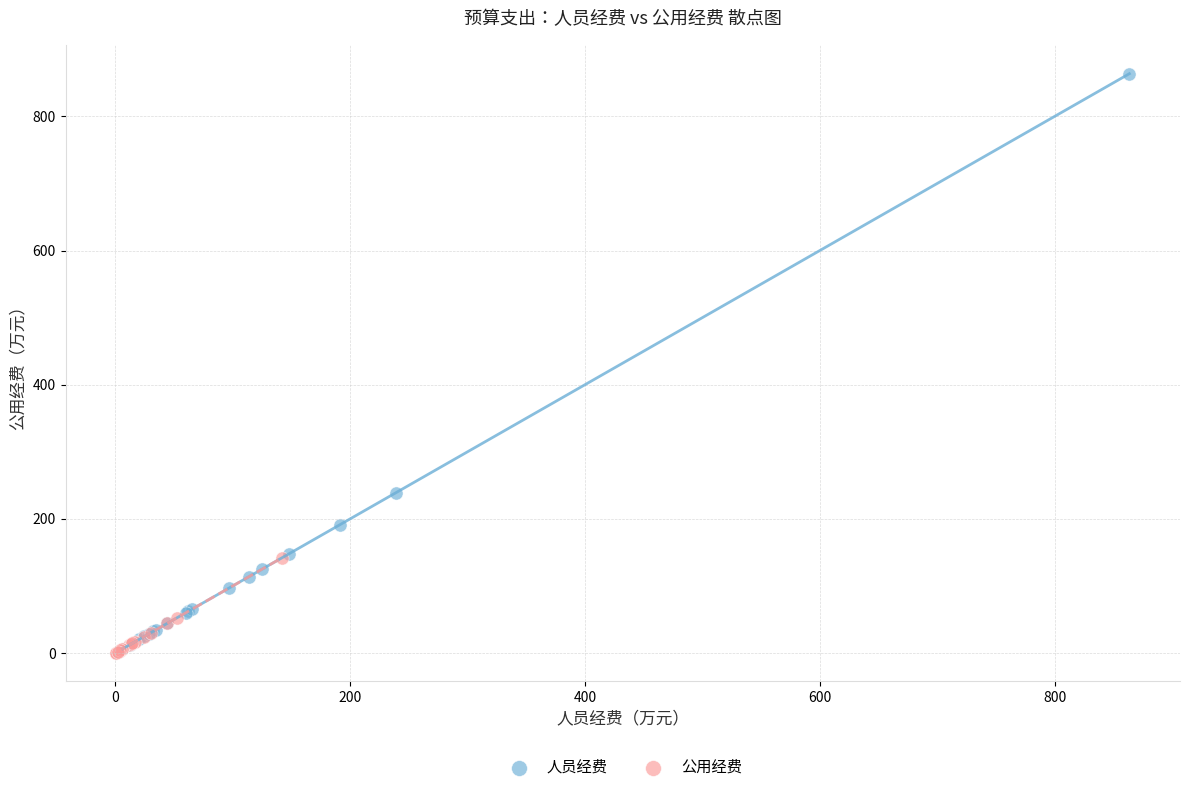

What are all the series names shown in the legend?

人员经费, 公用经费